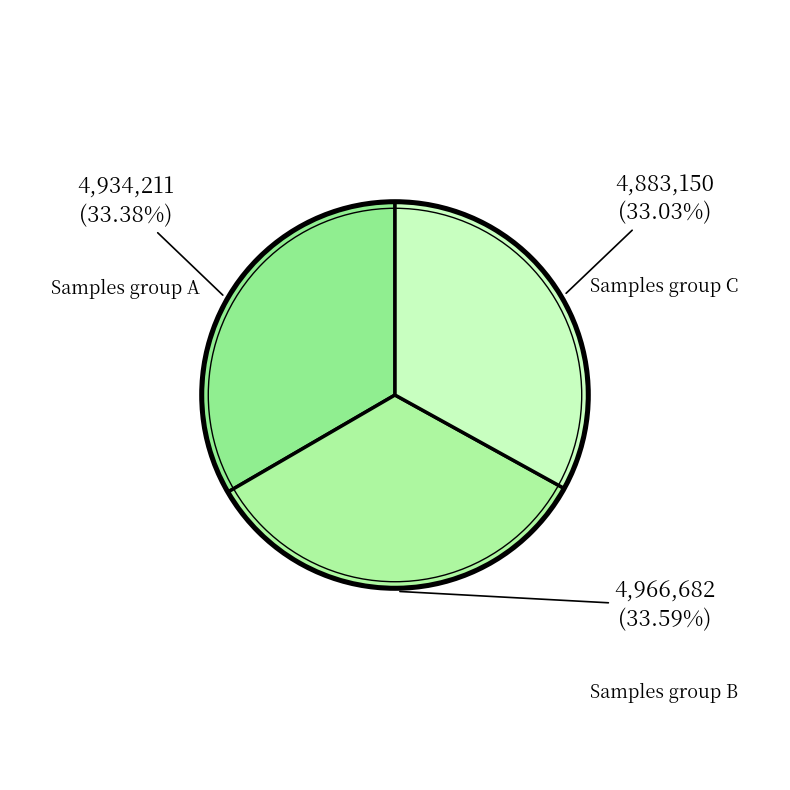

Count the number of slices in the pie.

3